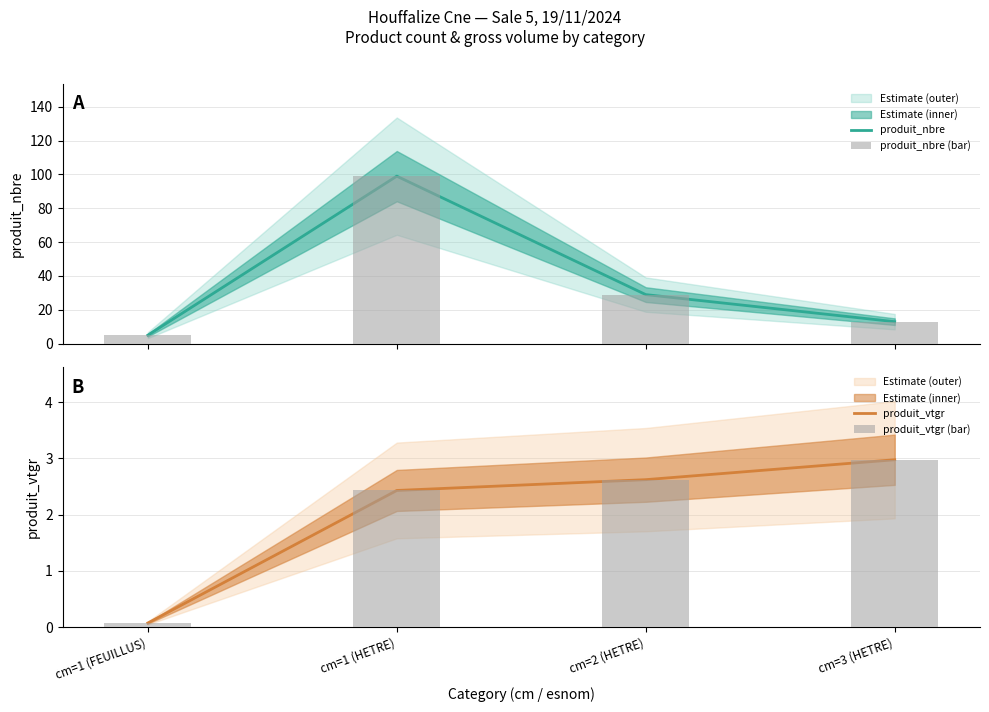

Between cm=1 (FEUILLUS) and cm=3 (HETRE), which is larger?

cm=3 (HETRE)